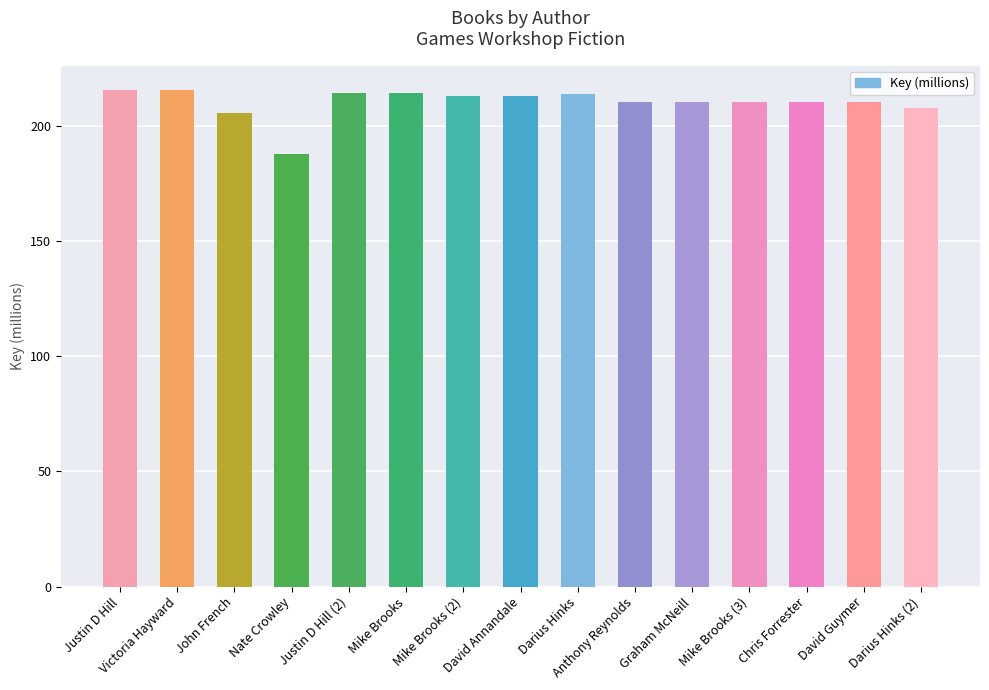

What is the label of the 6th bar from the right?

Anthony Reynolds